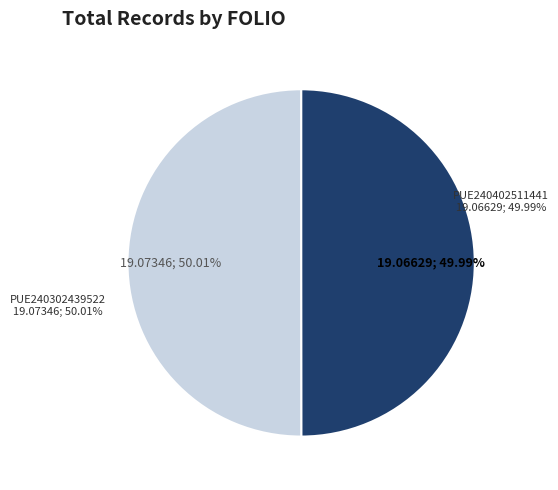

True or false: PUE240302439522 accounts for 38% of the total.

False